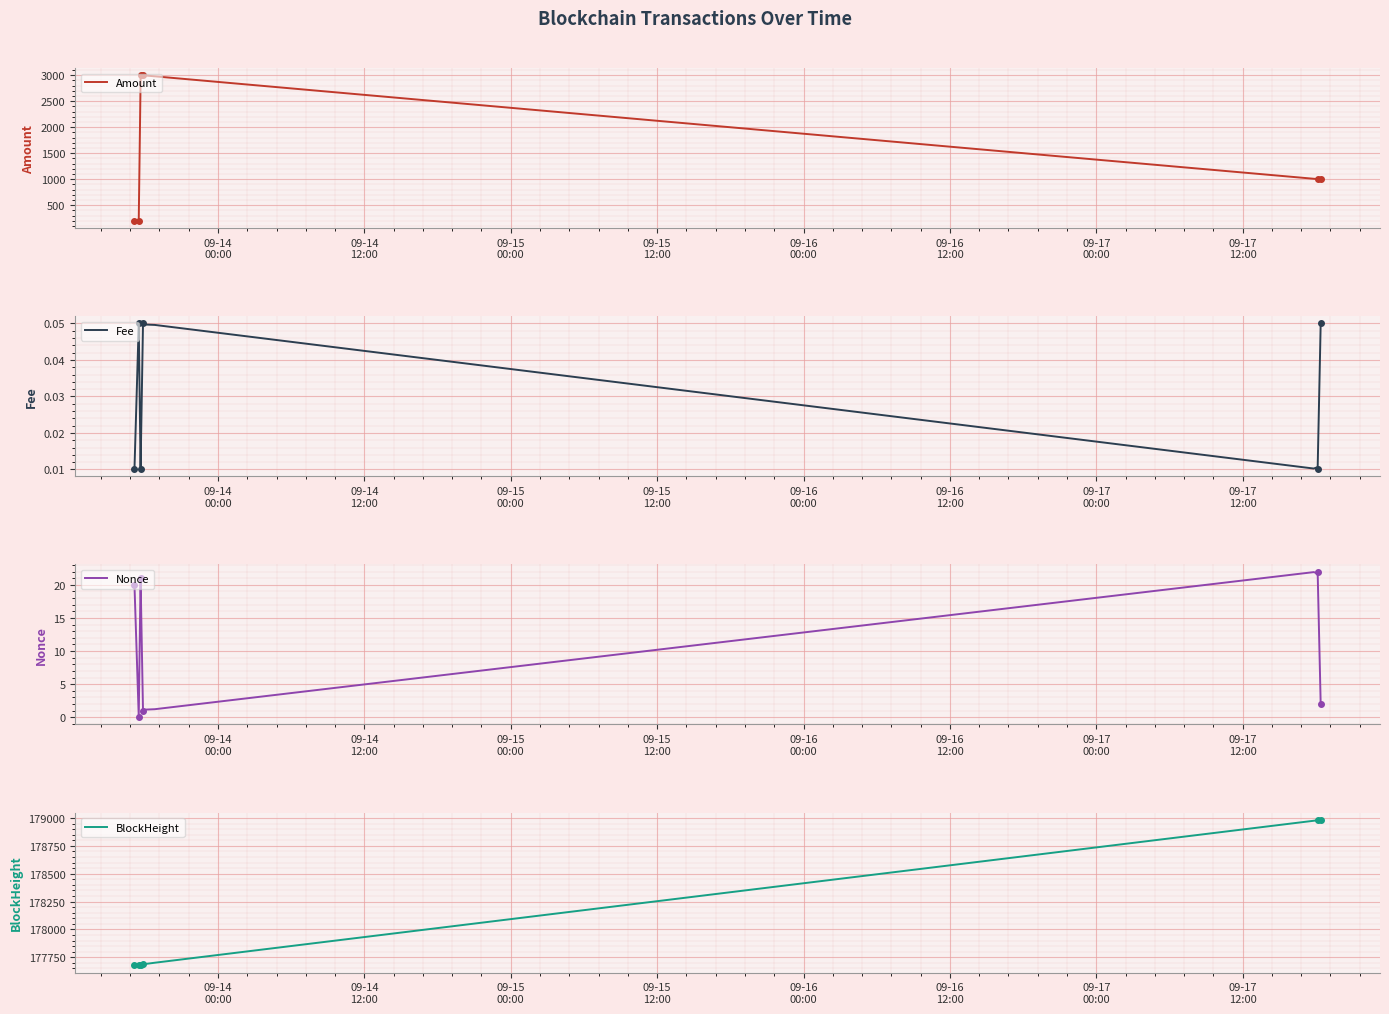

Count the number of categories in the chart.

6